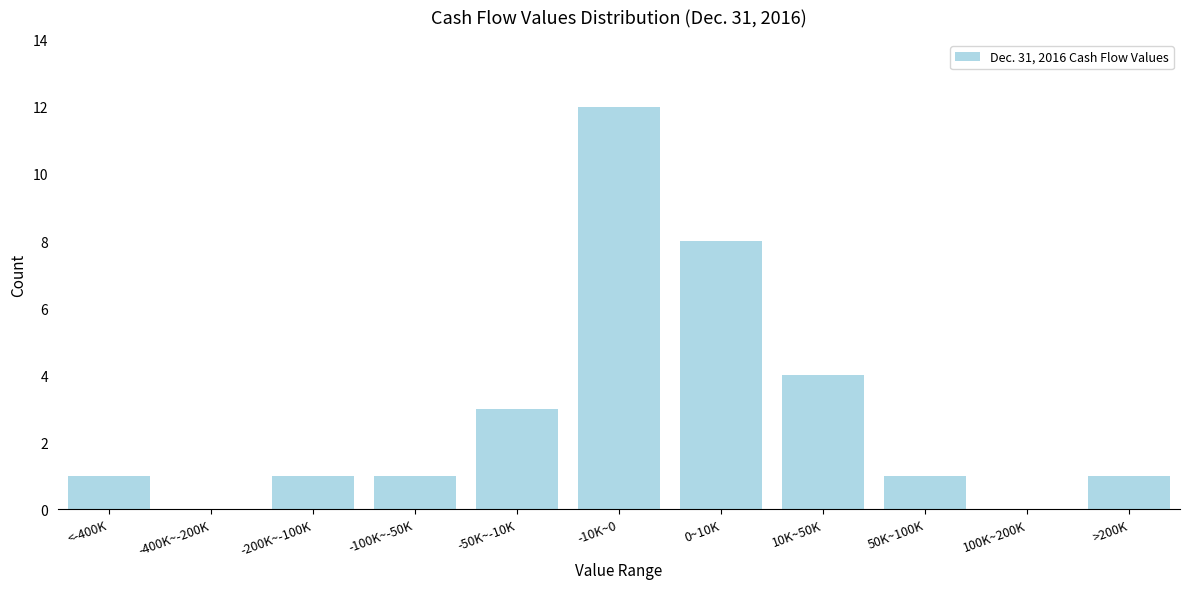

Reading left to right, extract all data points from this chart.

<-400K=1	-400K~-200K=0	-200K~-100K=1	-100K~-50K=1	-50K~-10K=3	-10K~0=12	0~10K=8	10K~50K=4	50K~100K=1	100K~200K=0	>200K=1